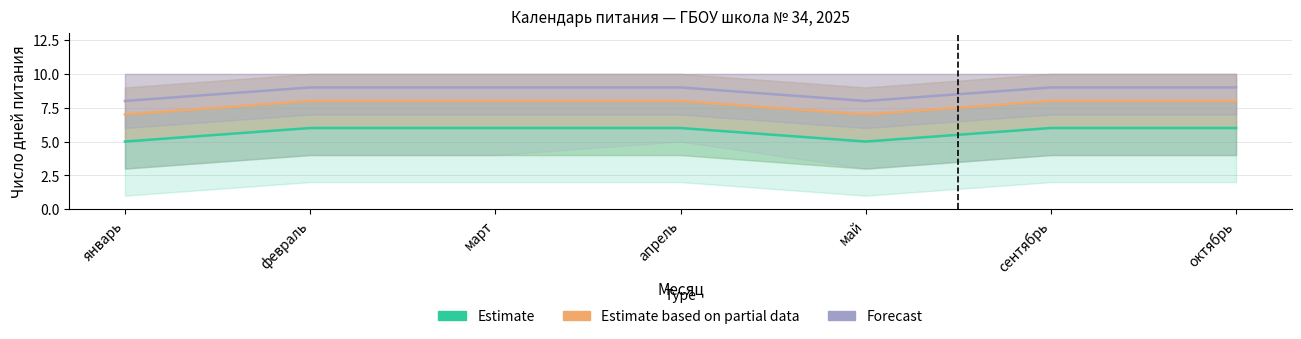

Count the number of data series in this chart.

3